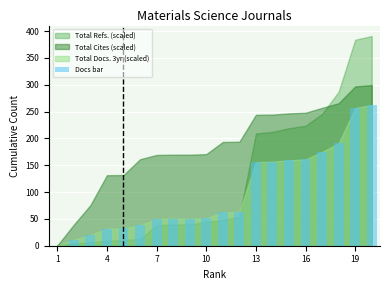

What is the greatest value displayed?

262.1